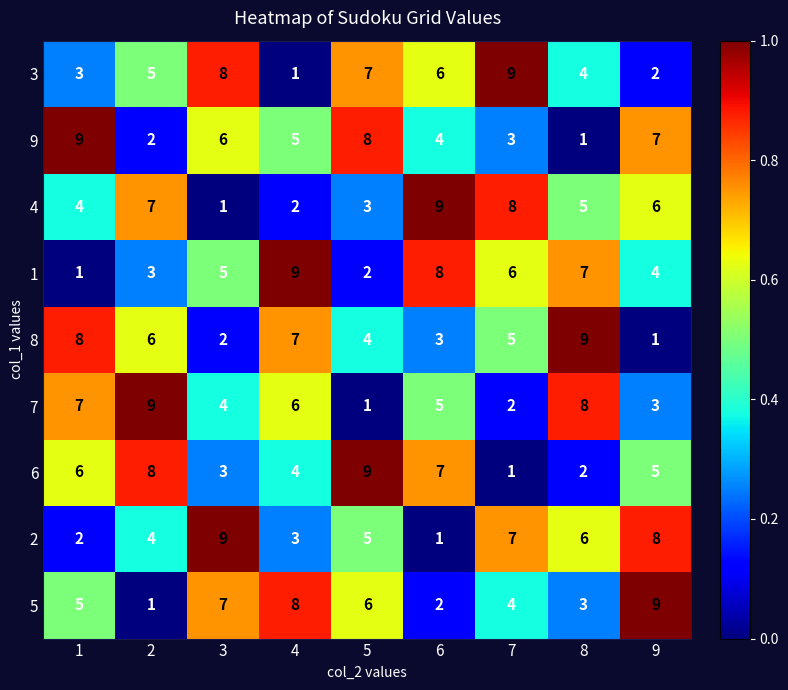

What is the spread (max minus min) of values at 2?

8